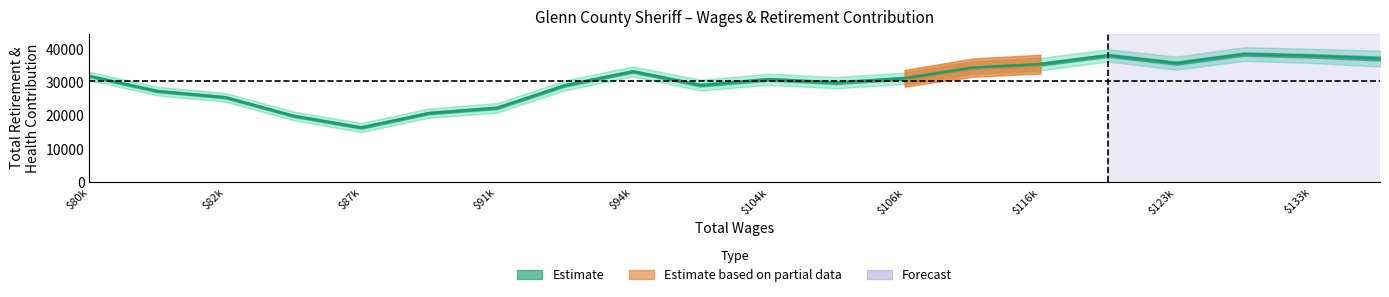

Where does the data first go above 31190?

$80k